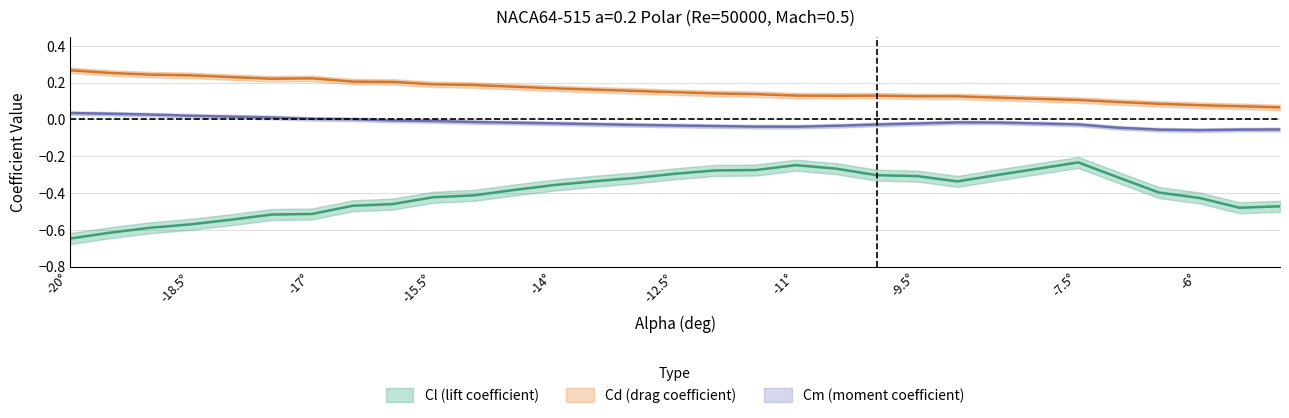

Which series has the largest total across all categories?

Cd